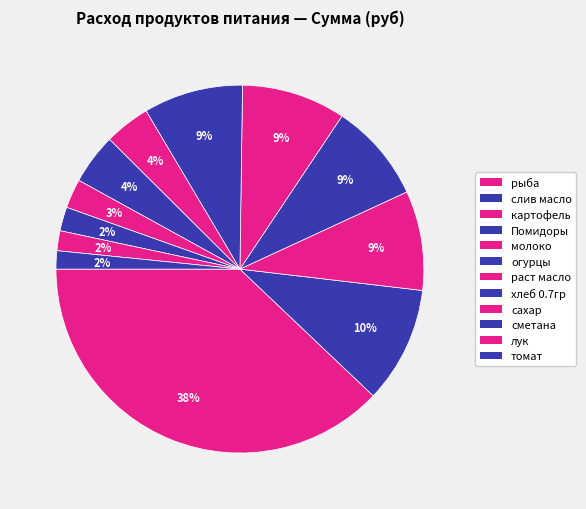

What is the change in value from сахар to сметана?

-85.9